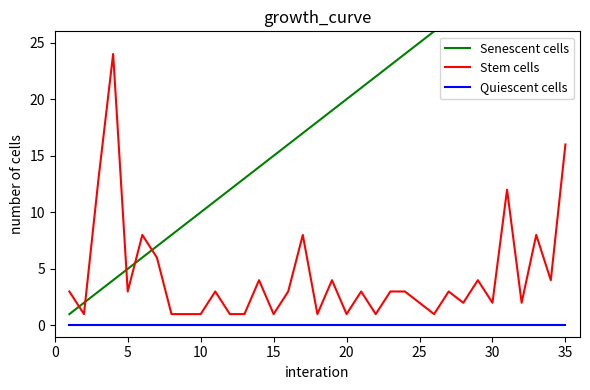

True or false: Quiescent cells and Stem cells cross at least once.

False